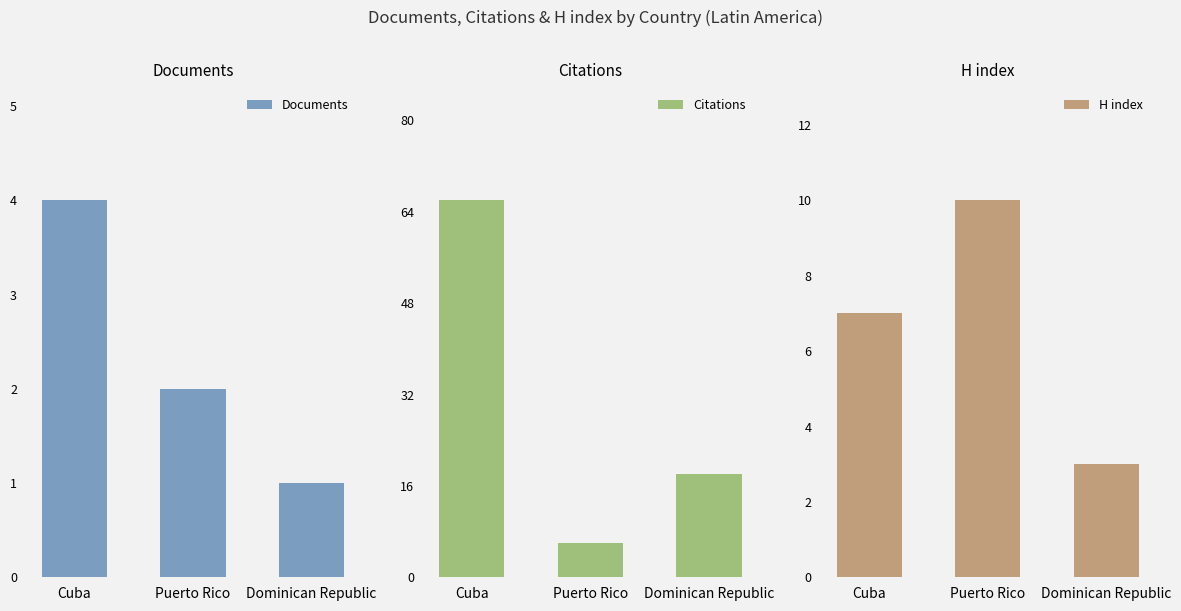

What is the approximate value of H index at Puerto Rico?

10